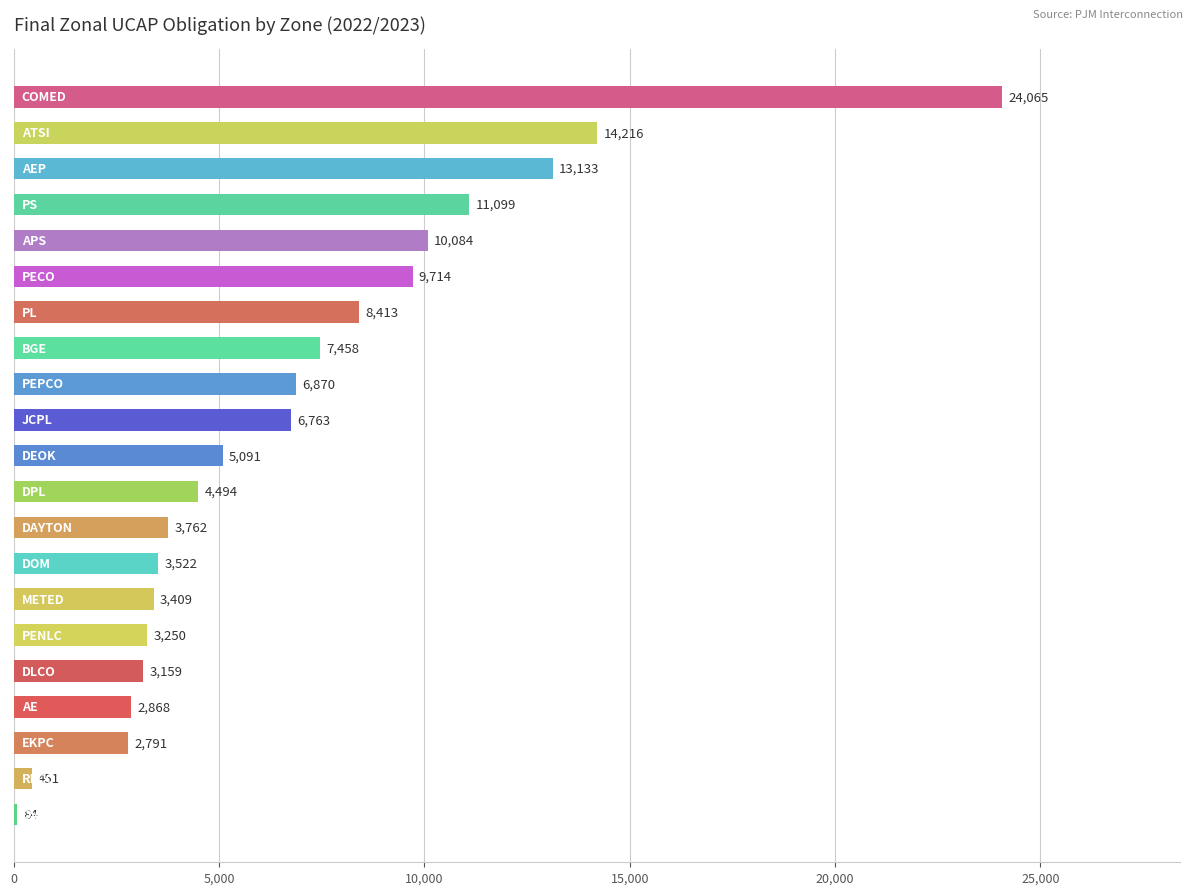

What is the greatest value displayed?

24064.5